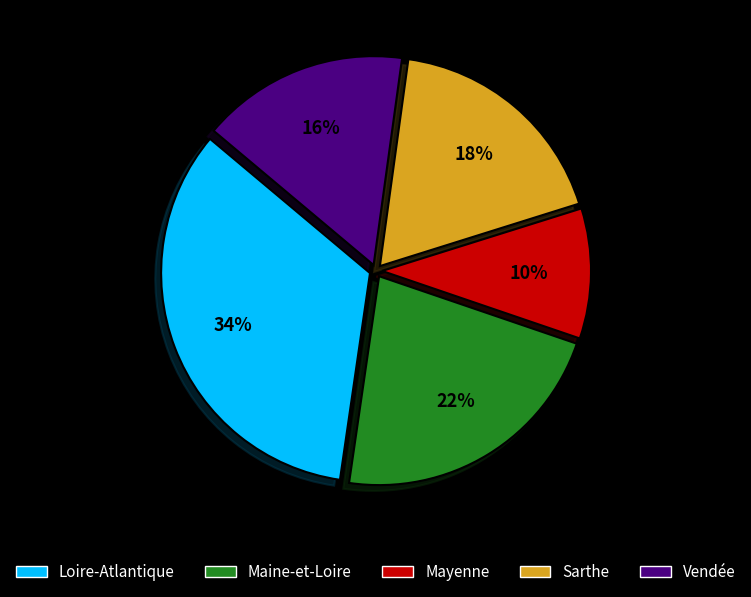

How many slices are in this pie chart?

5